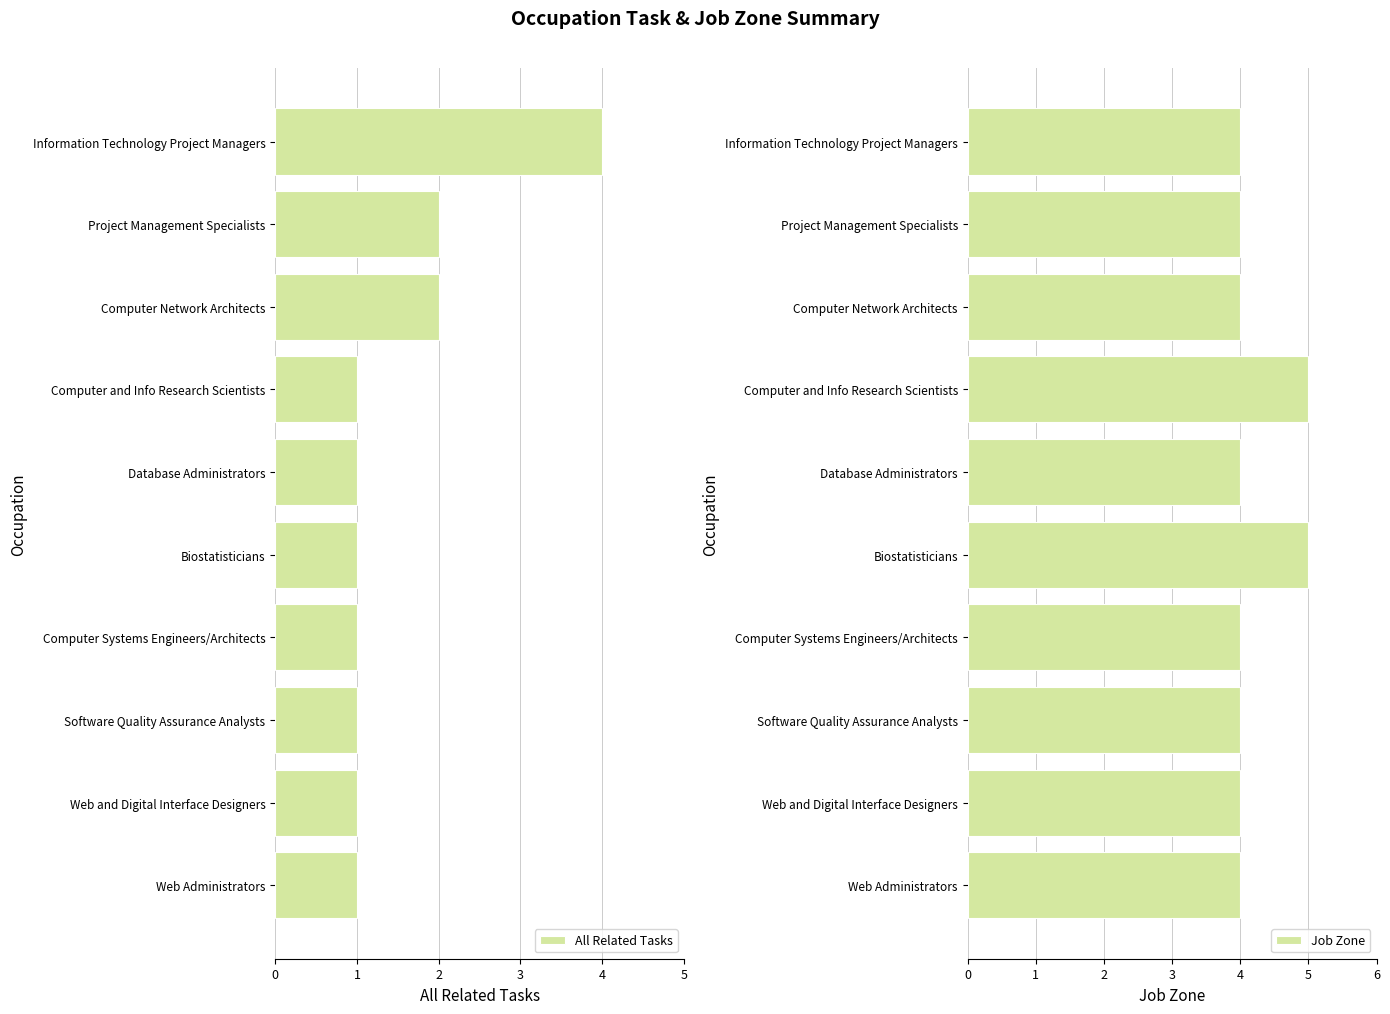

What are all the series names shown in the legend?

All Related Tasks, Job Zone